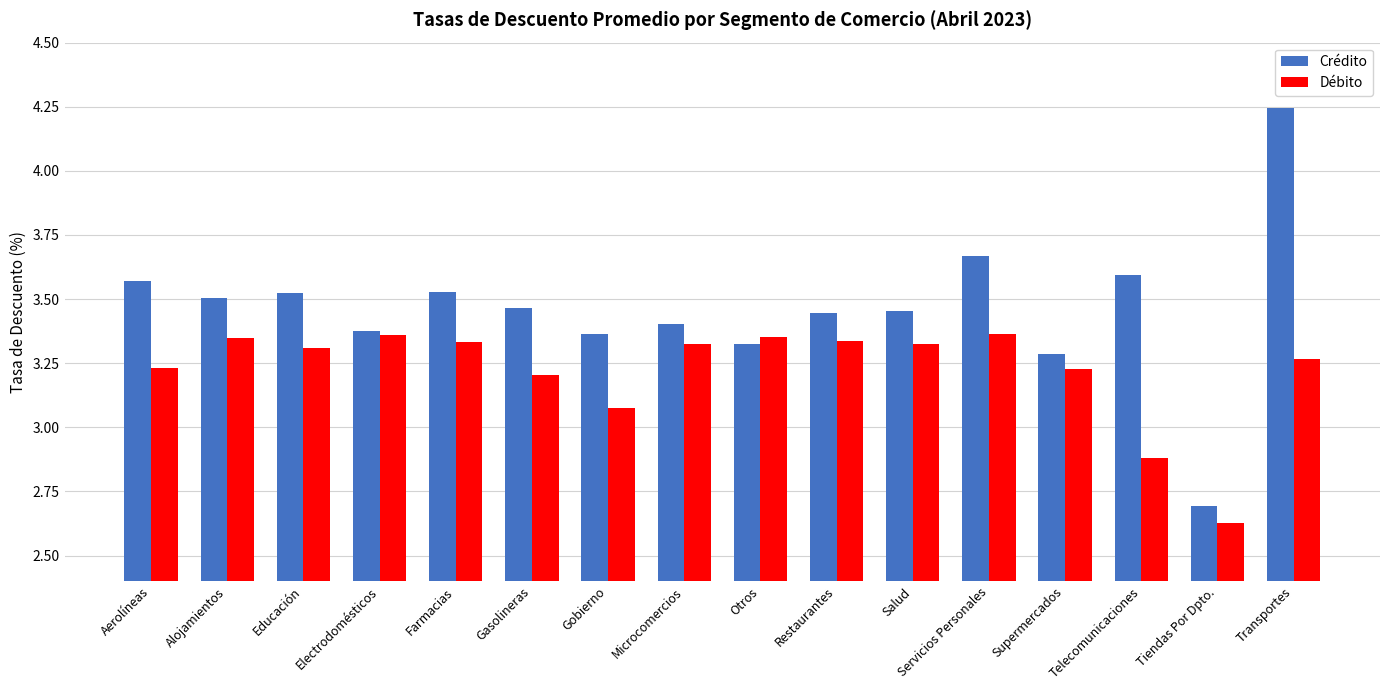

Which series changed the most between Farmacias and Transportes?

Crédito